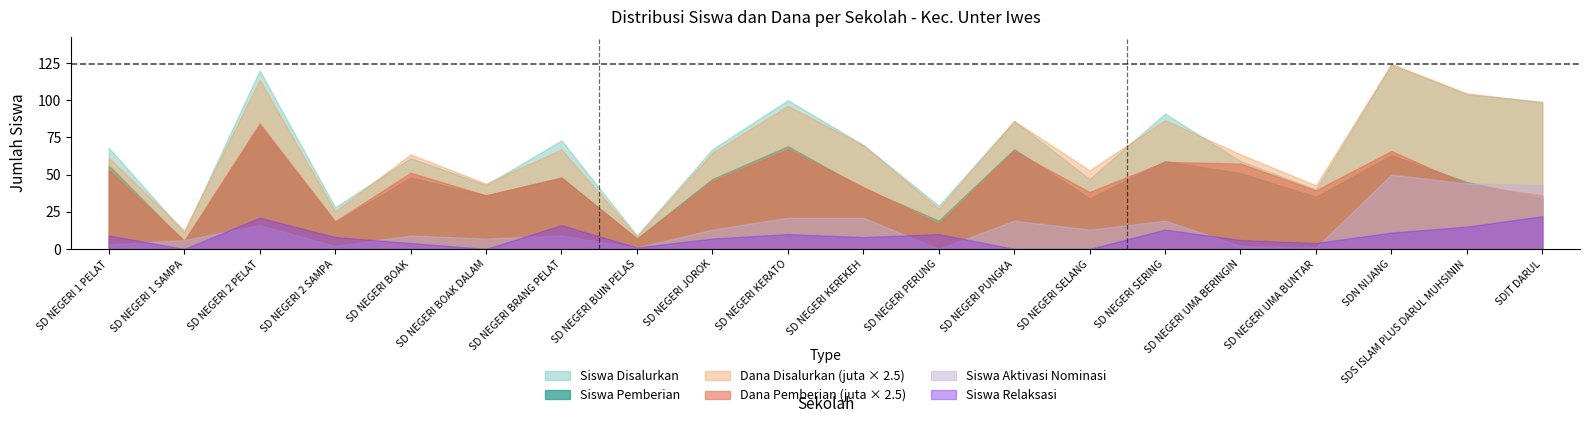

At which category does Siswa Disalurkan reach its first local peak?

SD NEGERI 2 PELAT